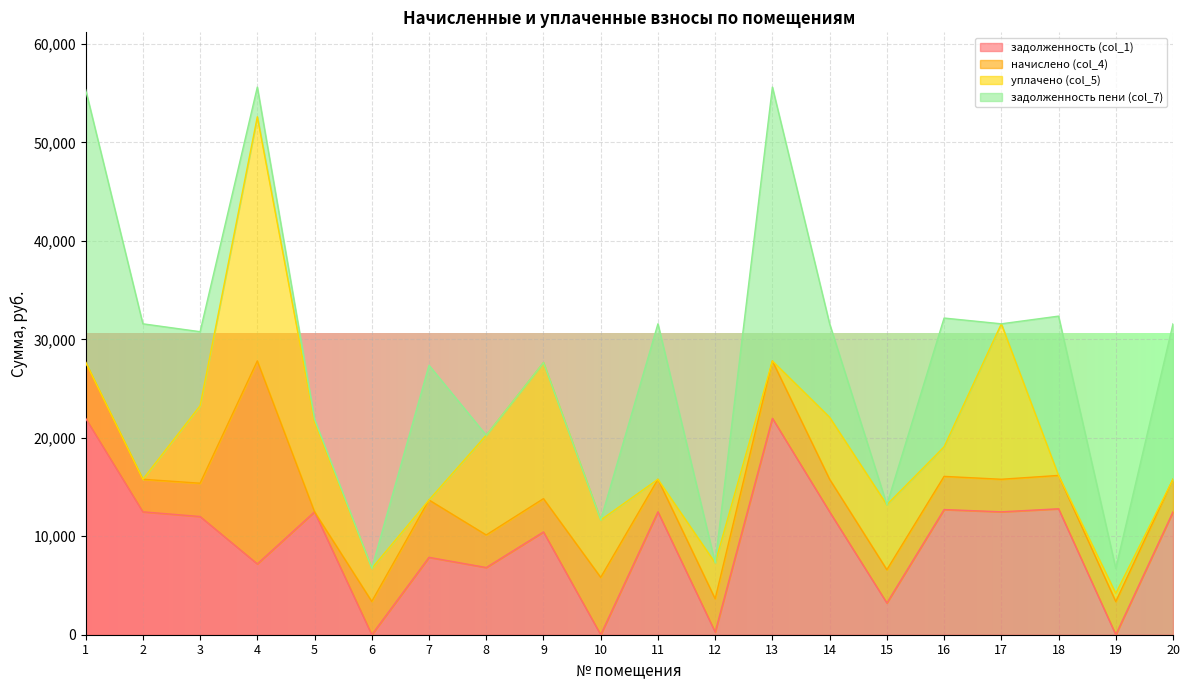

What is the spread (max minus min) of values at 10?

5826.0